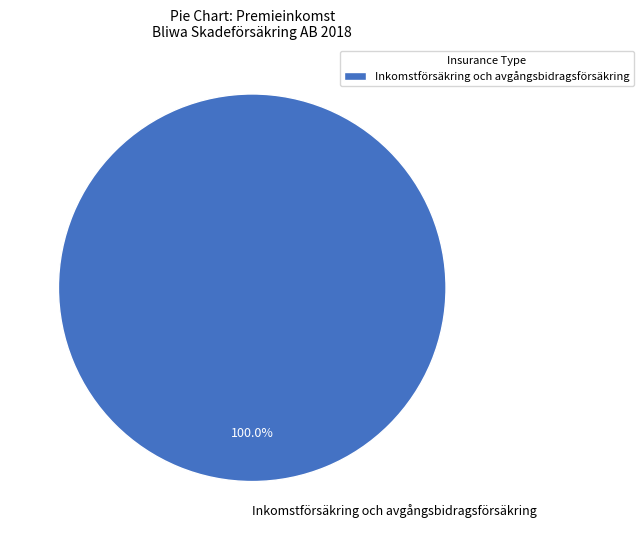

How many segments does this pie chart have?

1